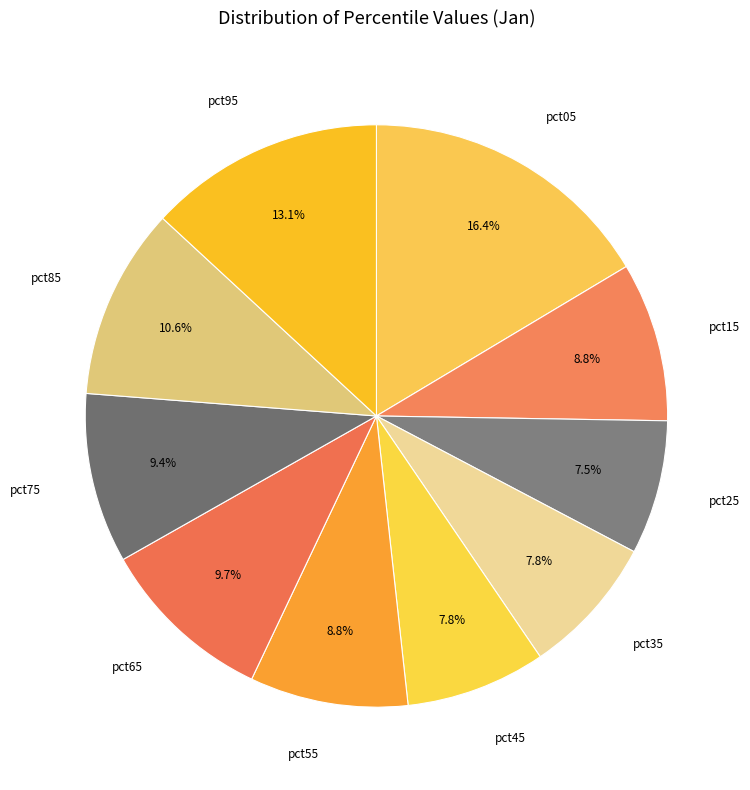

Which has a higher value, pct75 or pct25?

pct75